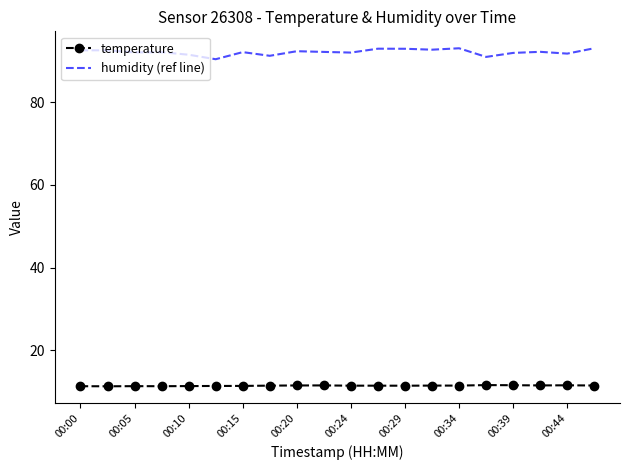

True or false: humidity (ref line) and temperature intersect in this chart.

False